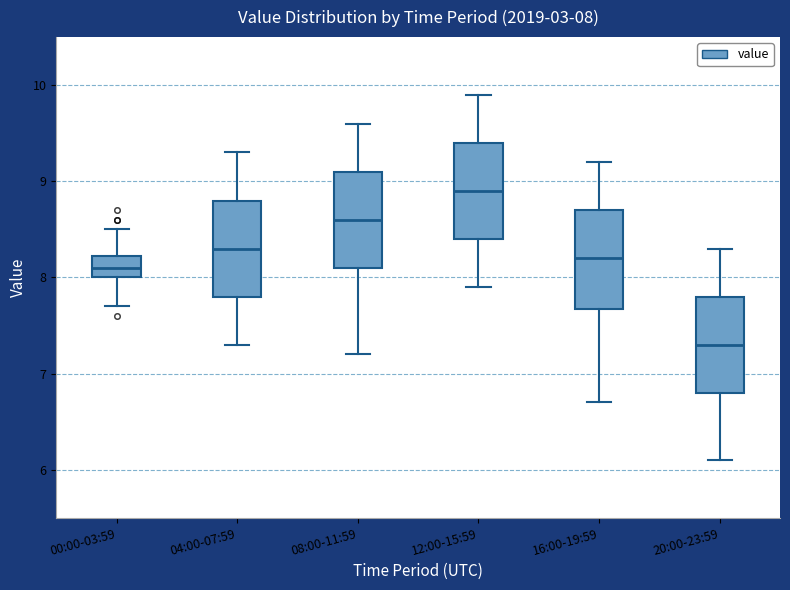

Which box has the highest median line?

12:00-15:59